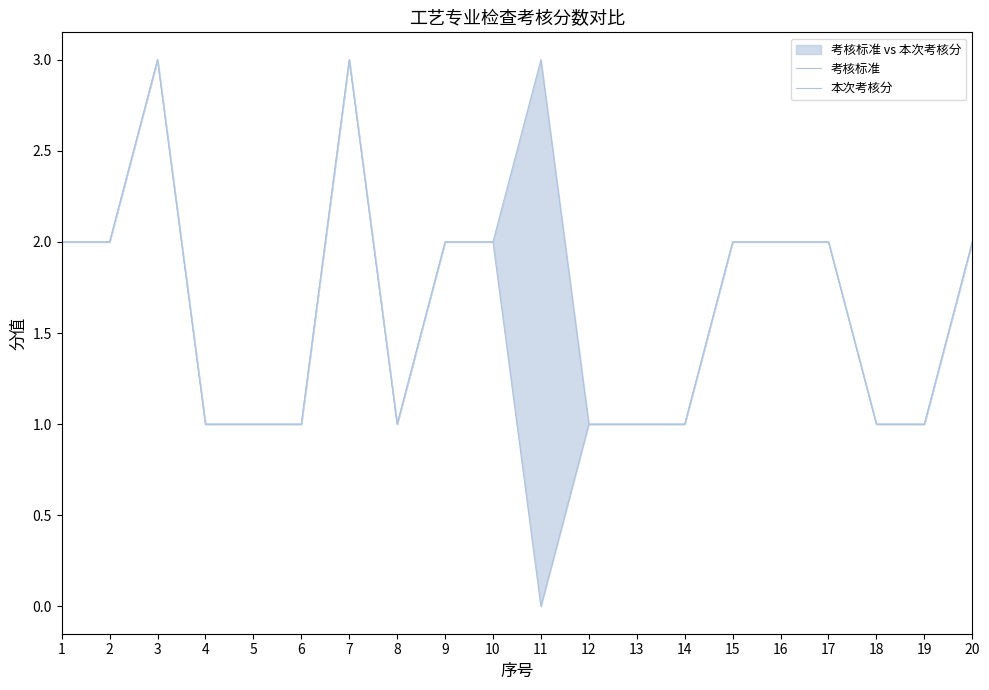

What is the greatest value displayed?

3